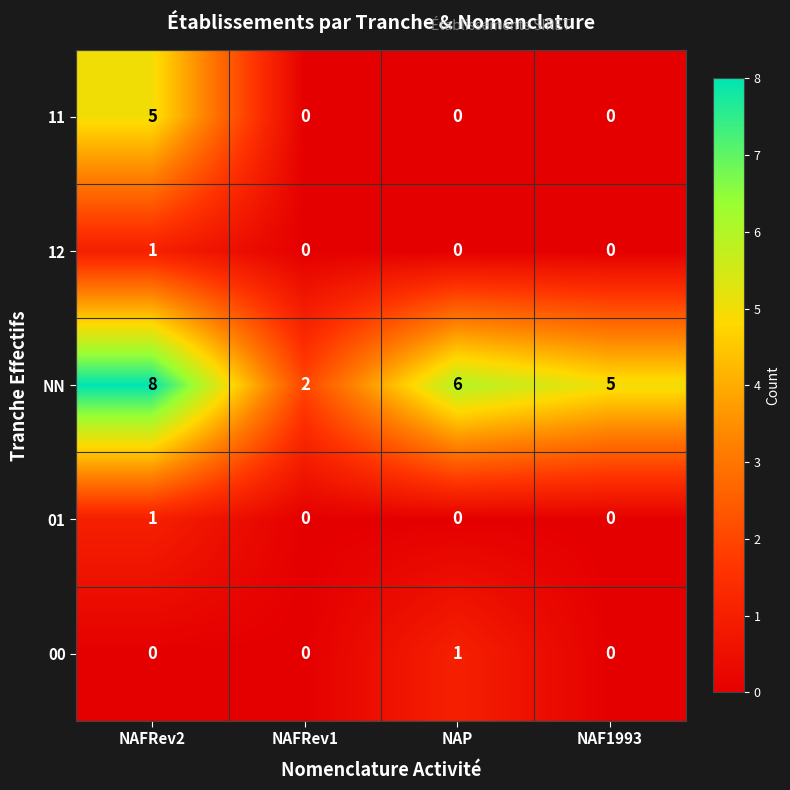

At which category is the sum across all series the highest?

NAFRev2